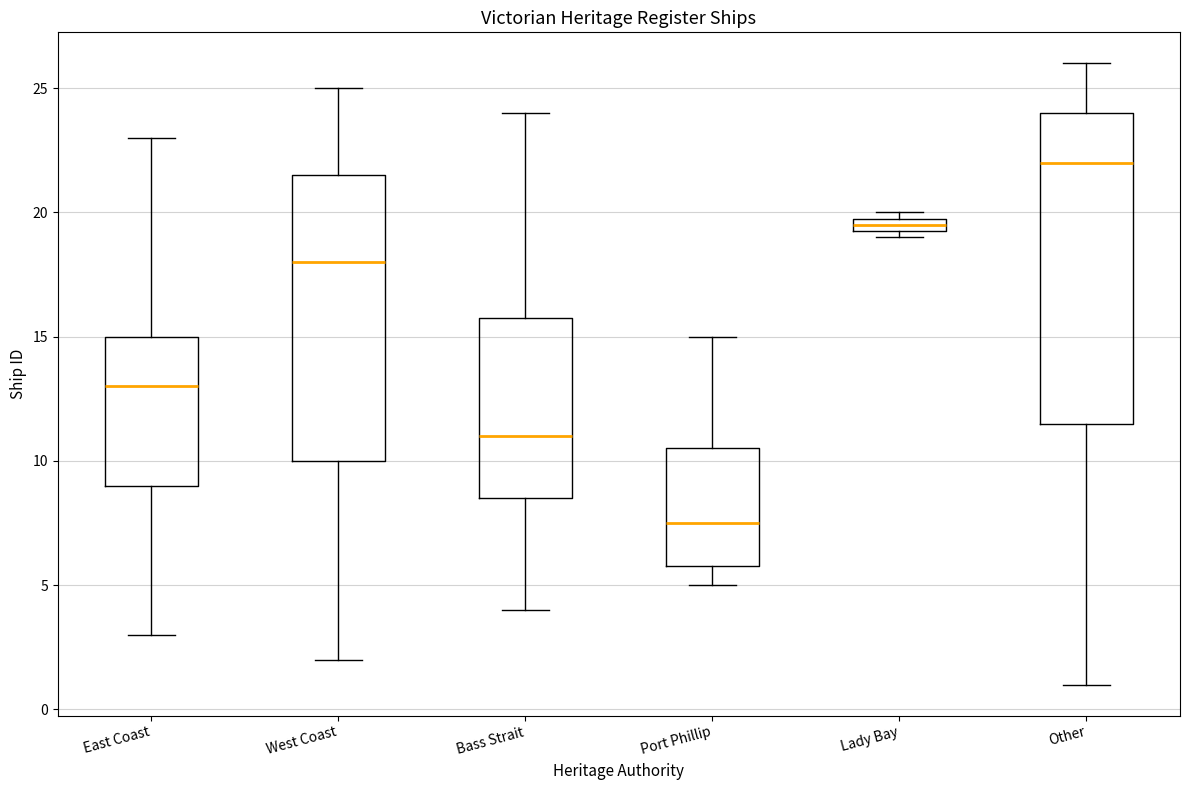

Which box has the highest median line?

Other